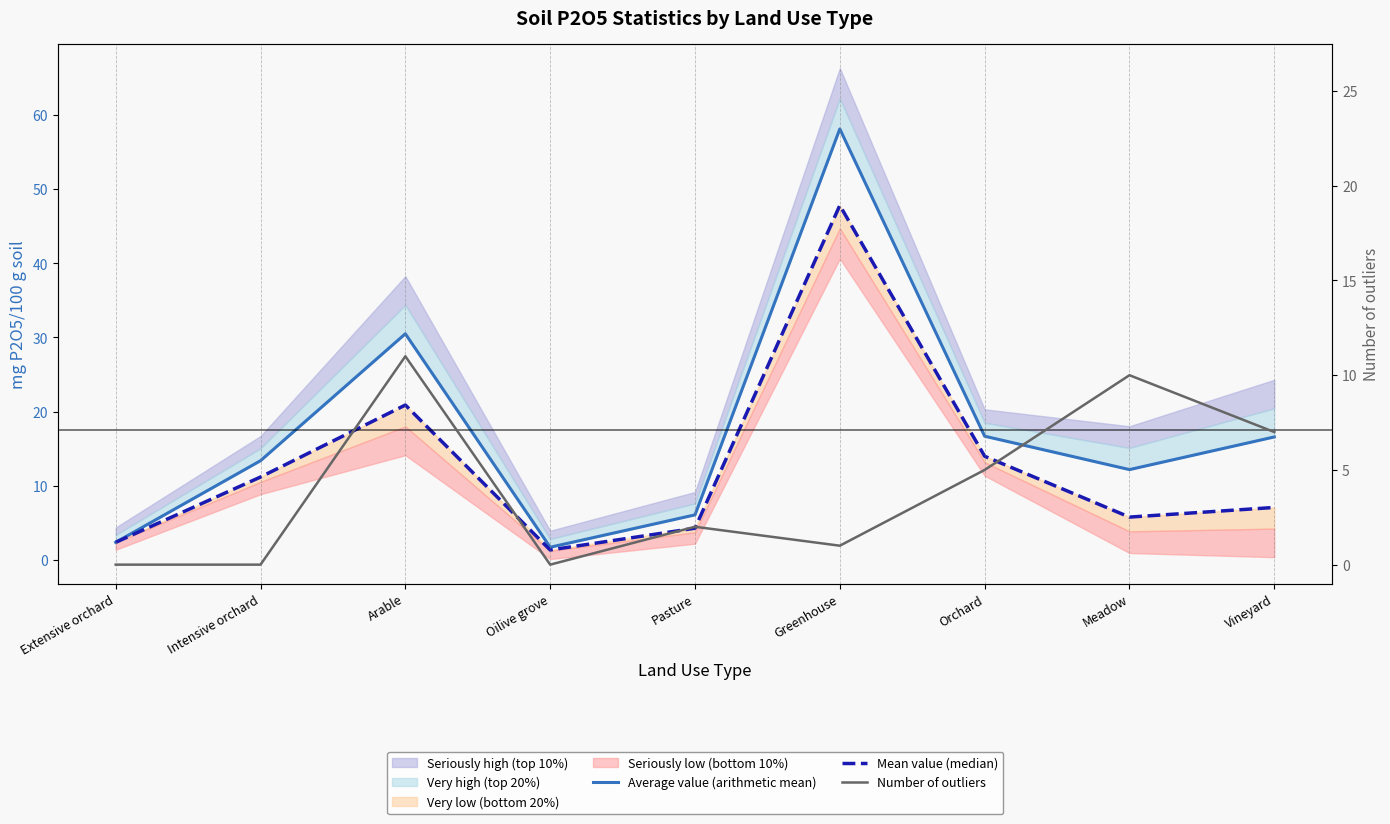

What is the average value of the Average value (arithmetic mean) series?

17.5